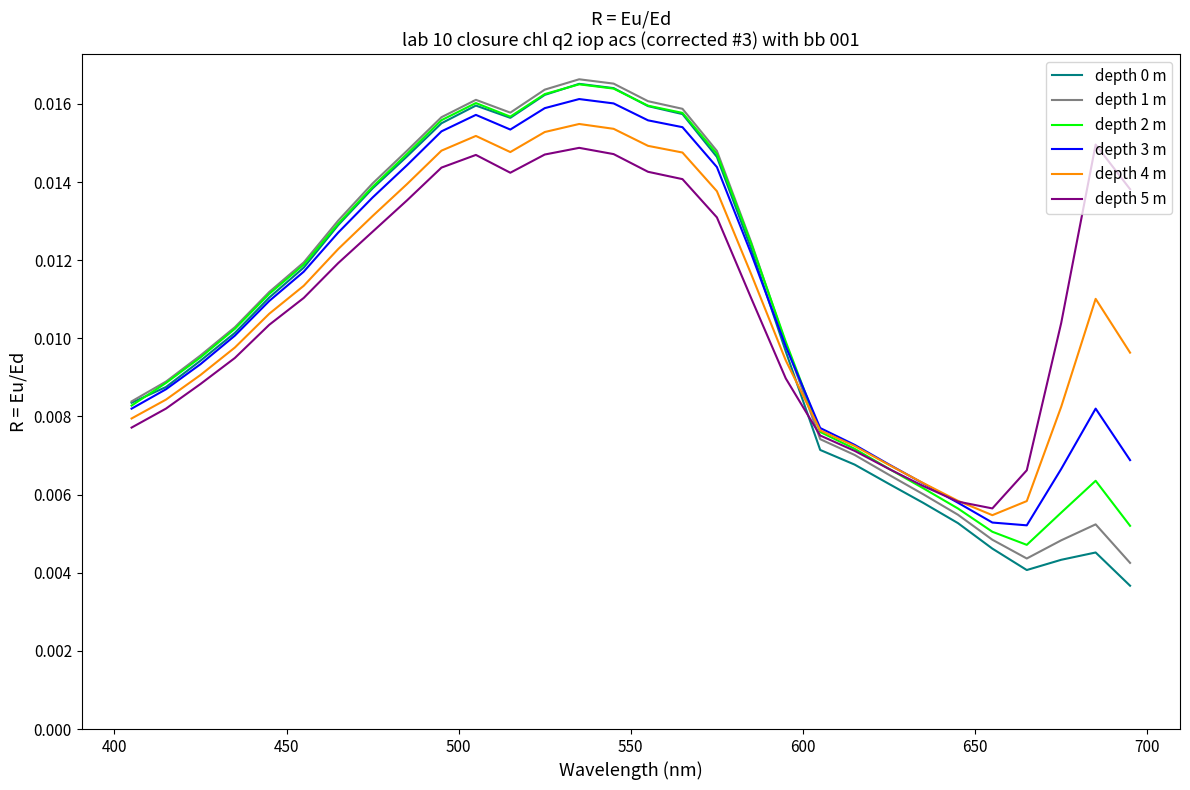

How many intersections are there between depth 4 m and depth 1 m?

1